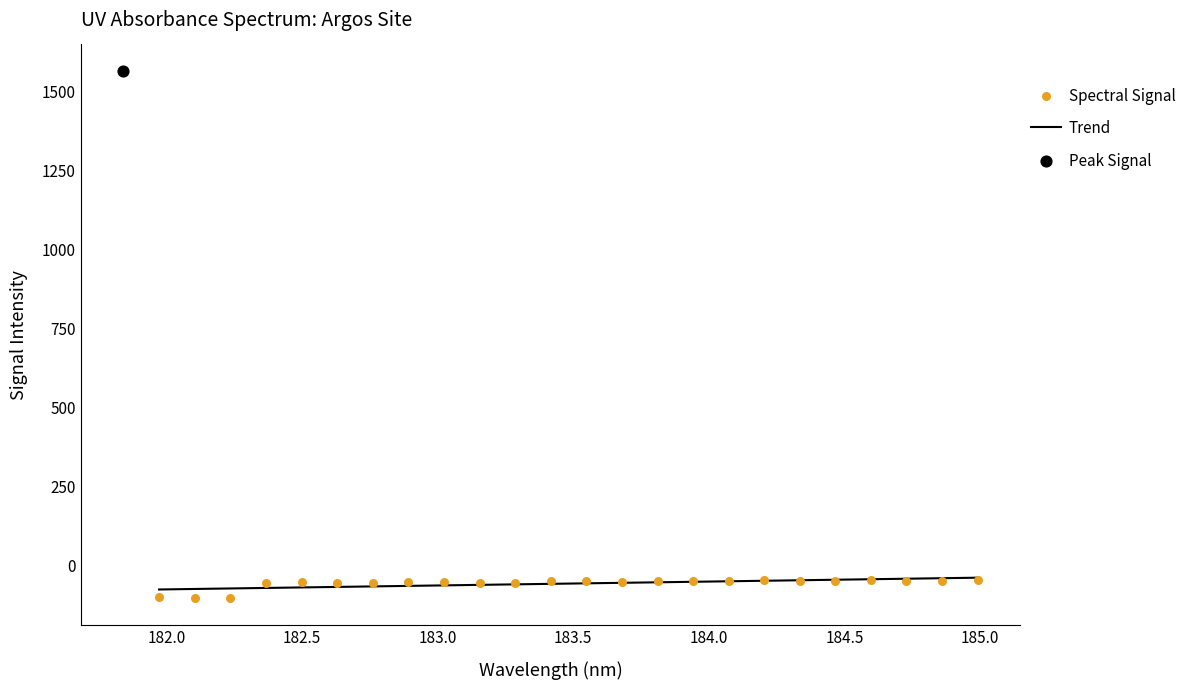

Between 183.15513622 and 184.46687888, which is larger?

184.46687888